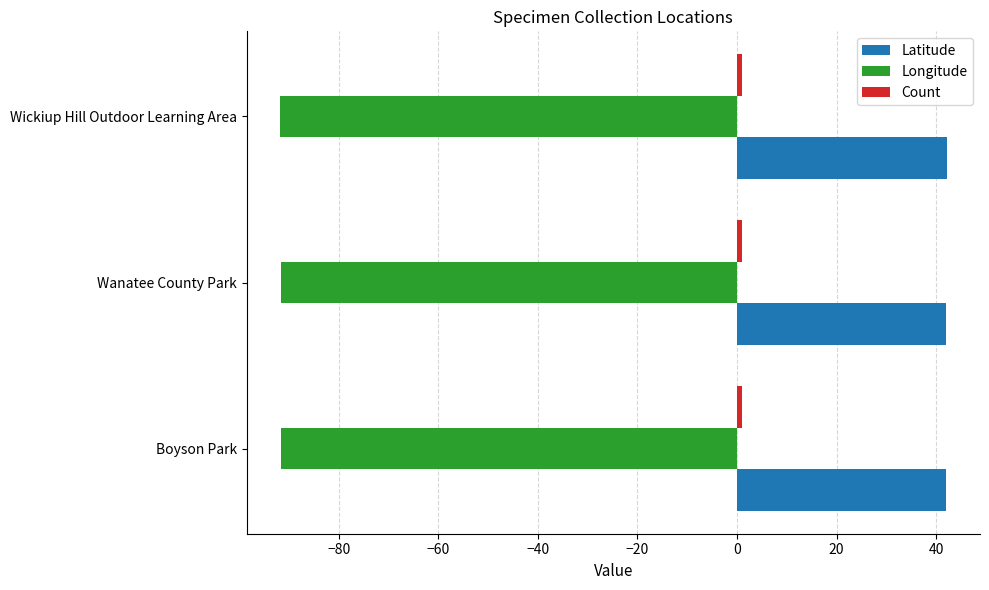

Which series has the largest total across all categories?

Latitude